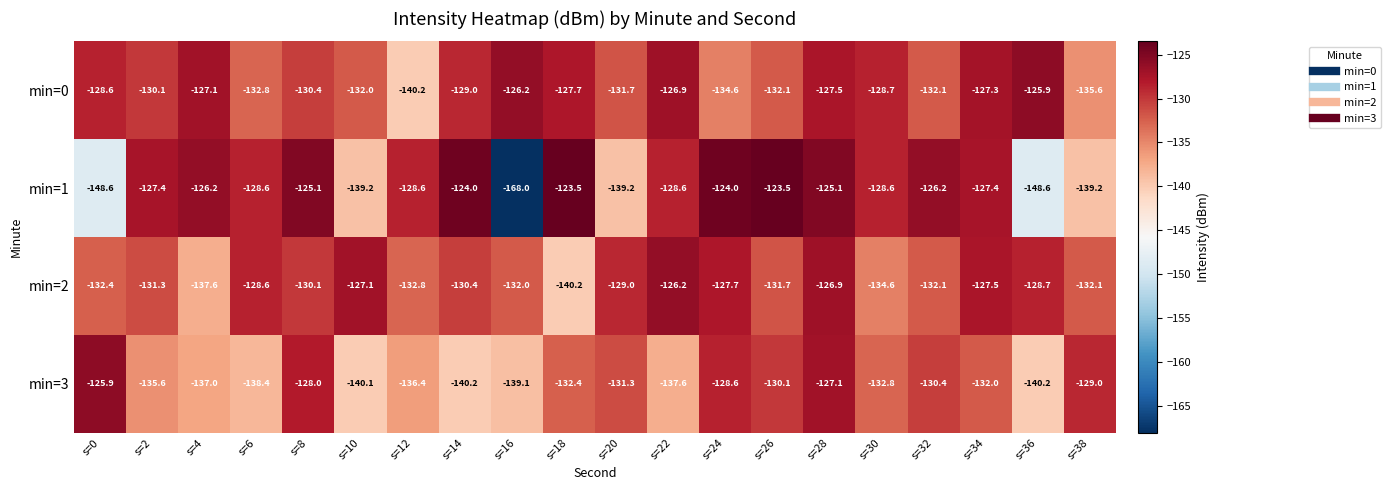

At which label does min=1 first exceed -127?

s=4